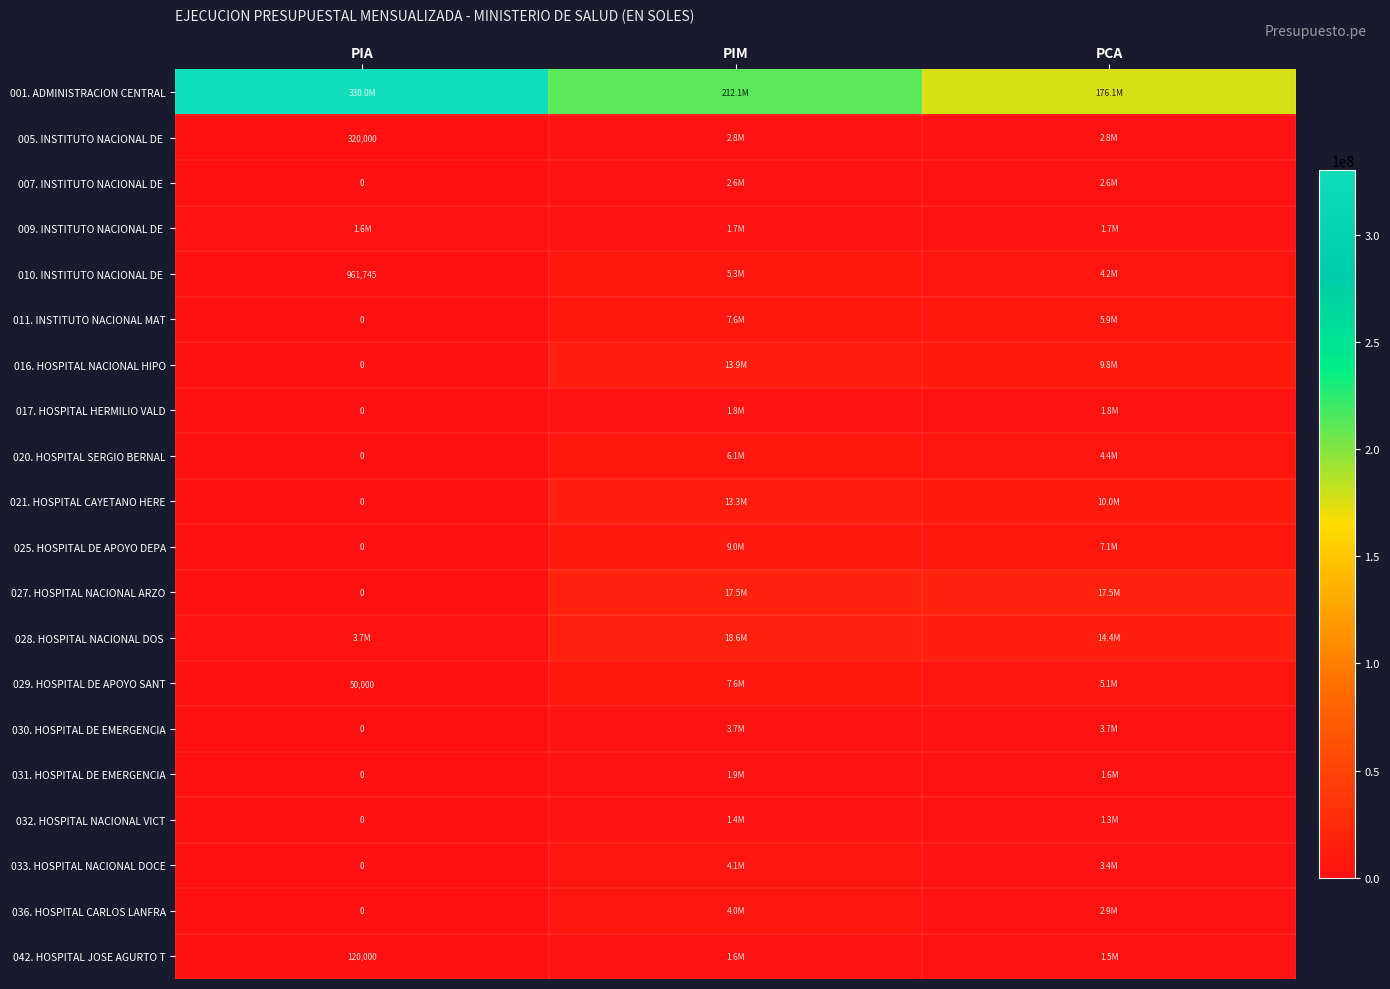

The value of 042. HOSPITAL JOSE AGURTO T at PIA is 75133. True or false?

False